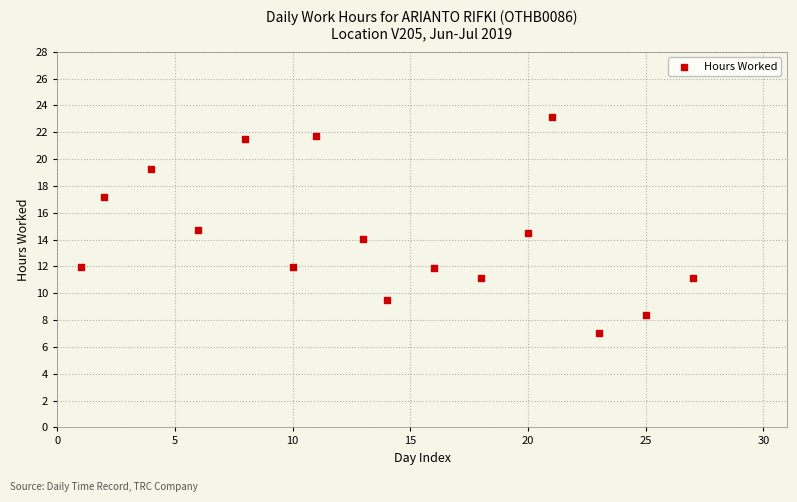

What is the range of X values (max minus min)?

26.0